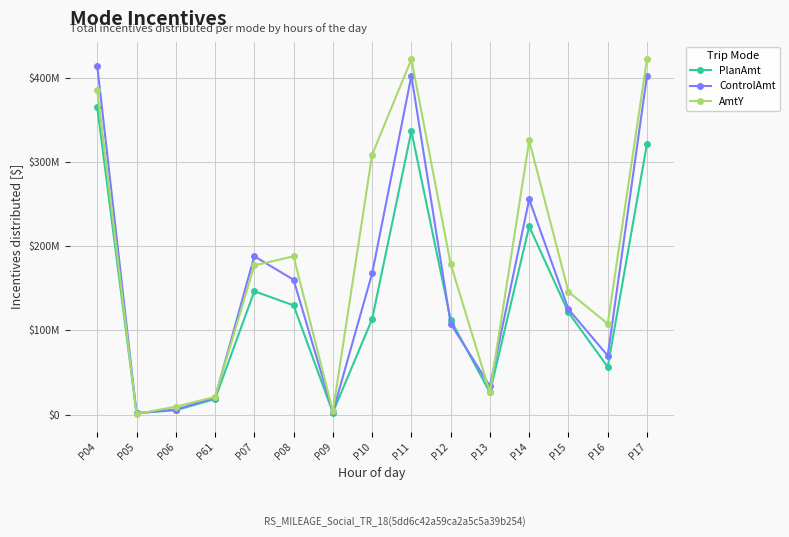

Which has a higher value, P11 or P05?

P11